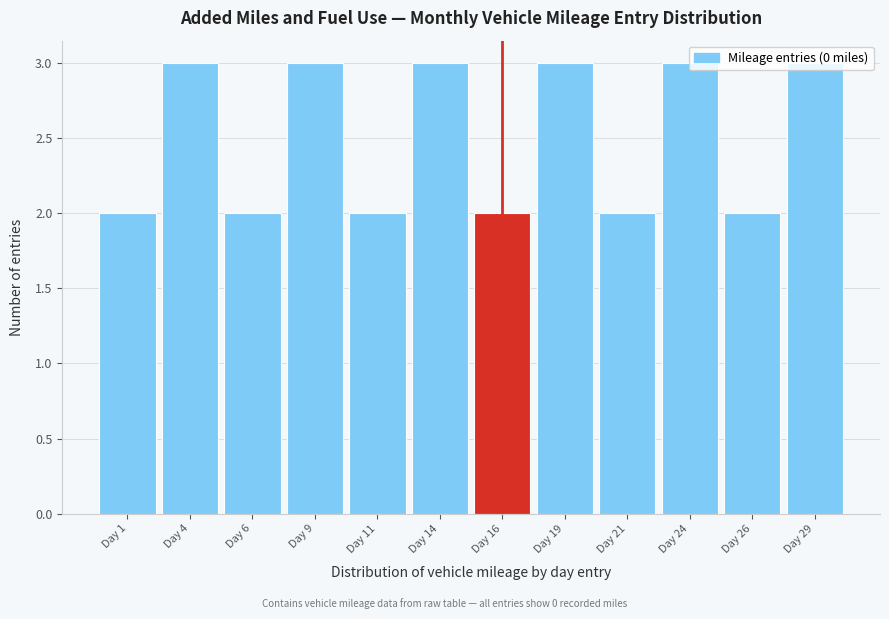

What is the greatest value displayed?

3